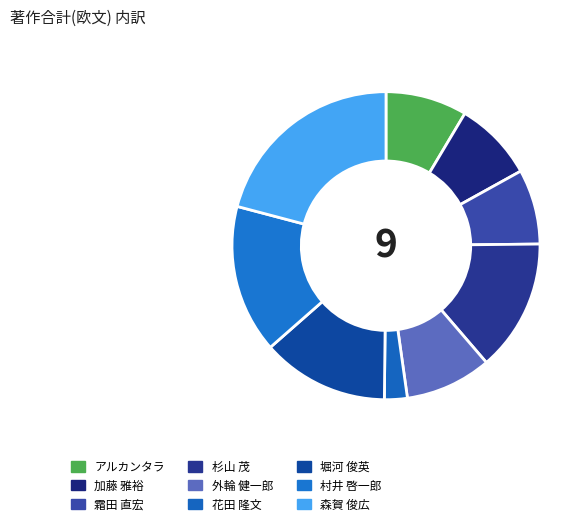

True or false: 杉山 茂 accounts for 14% of the total.

True